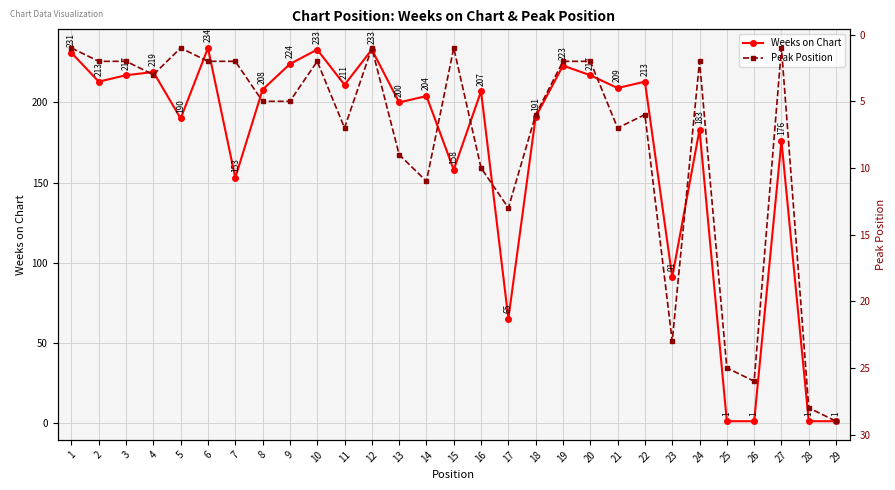

The value of Weeks on Chart at 18 is 191. True or false?

True